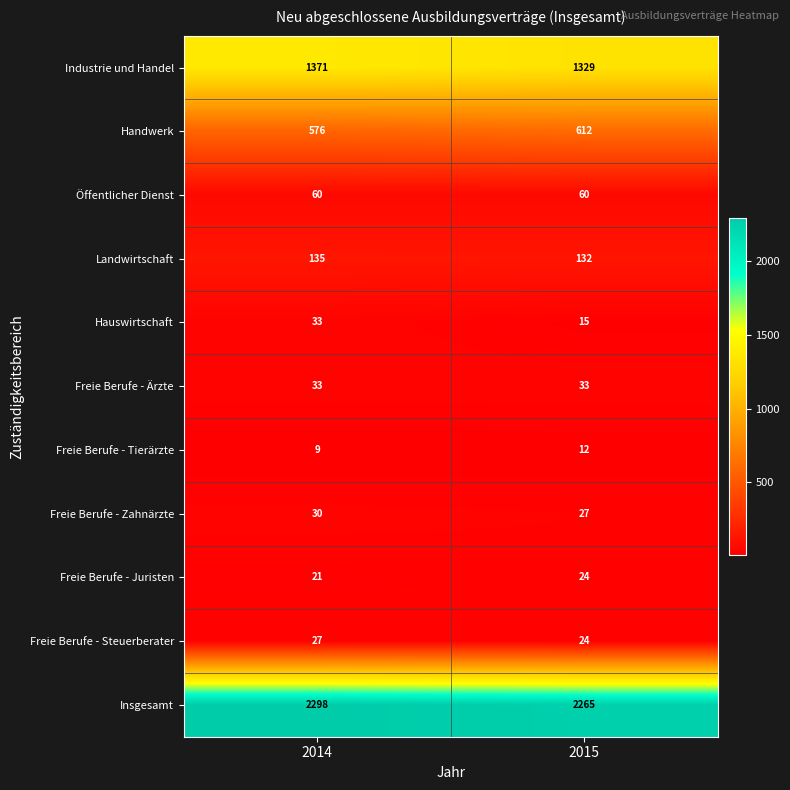

How many categories are shown in the chart?

2